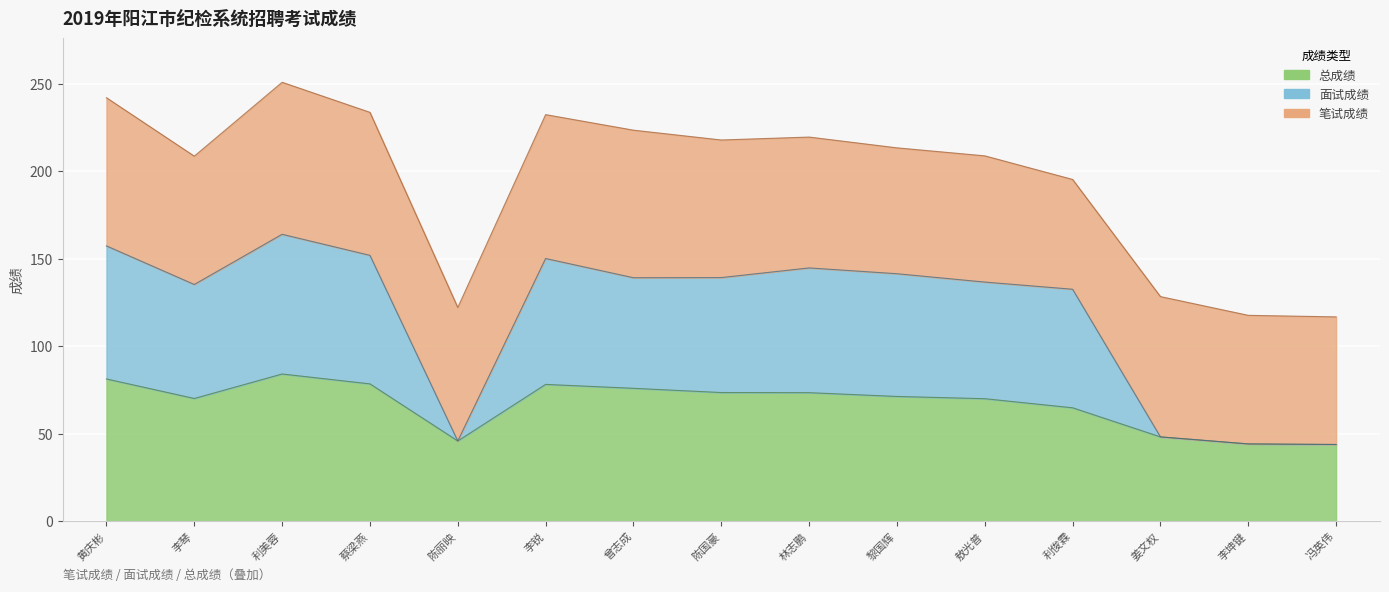

Which category has the highest value across all series?

利美蓉